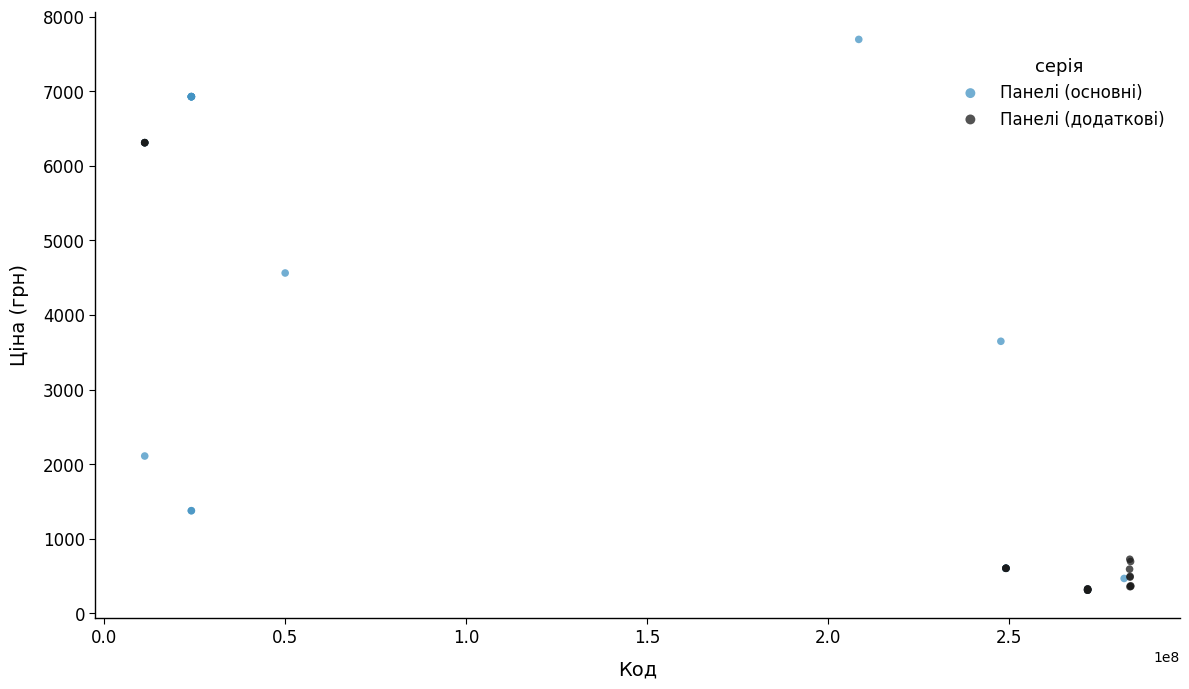

Which series reaches the maximum Y coordinate?

Панелі (основні)